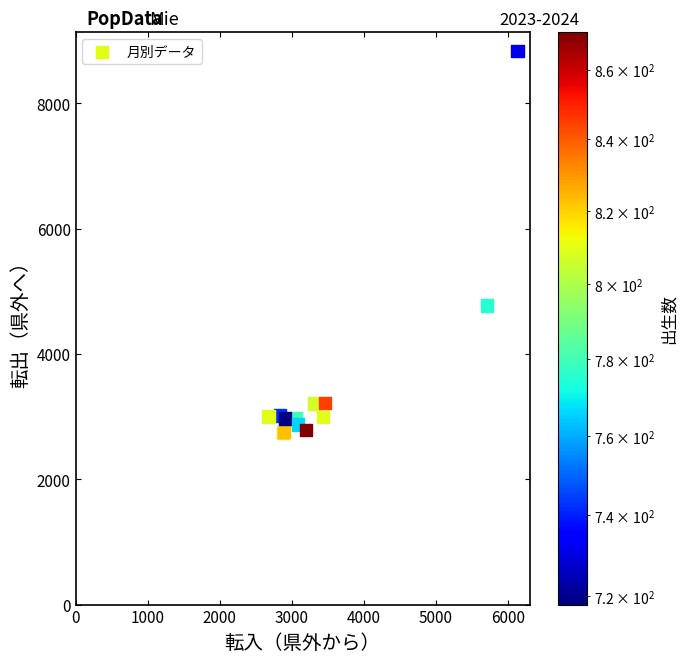

What Y value in the scatter plot is closest to 5785?

4774